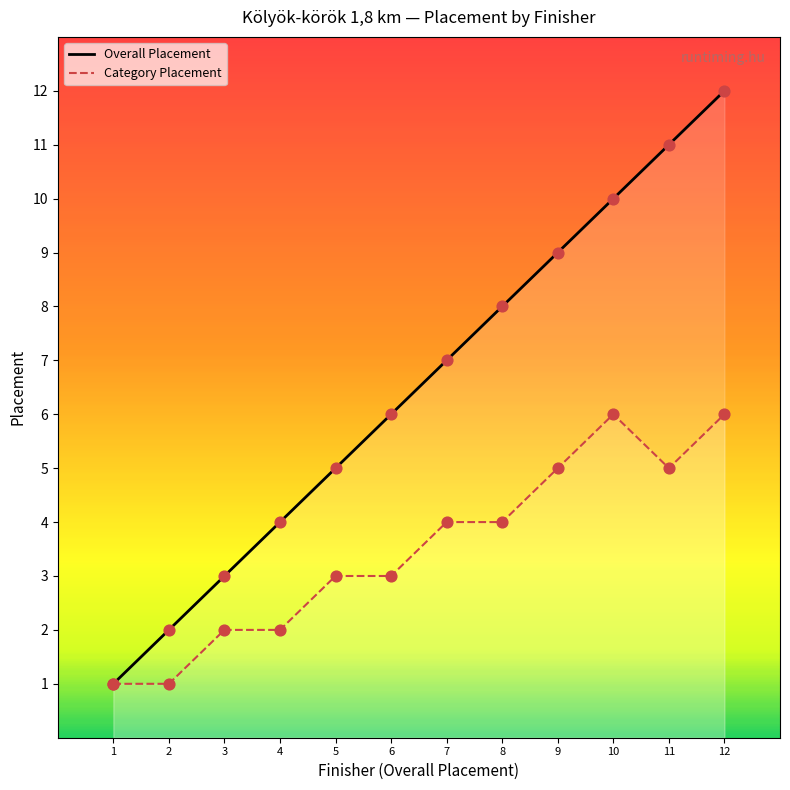

Which series contains the highest Y value?

Overall Placement